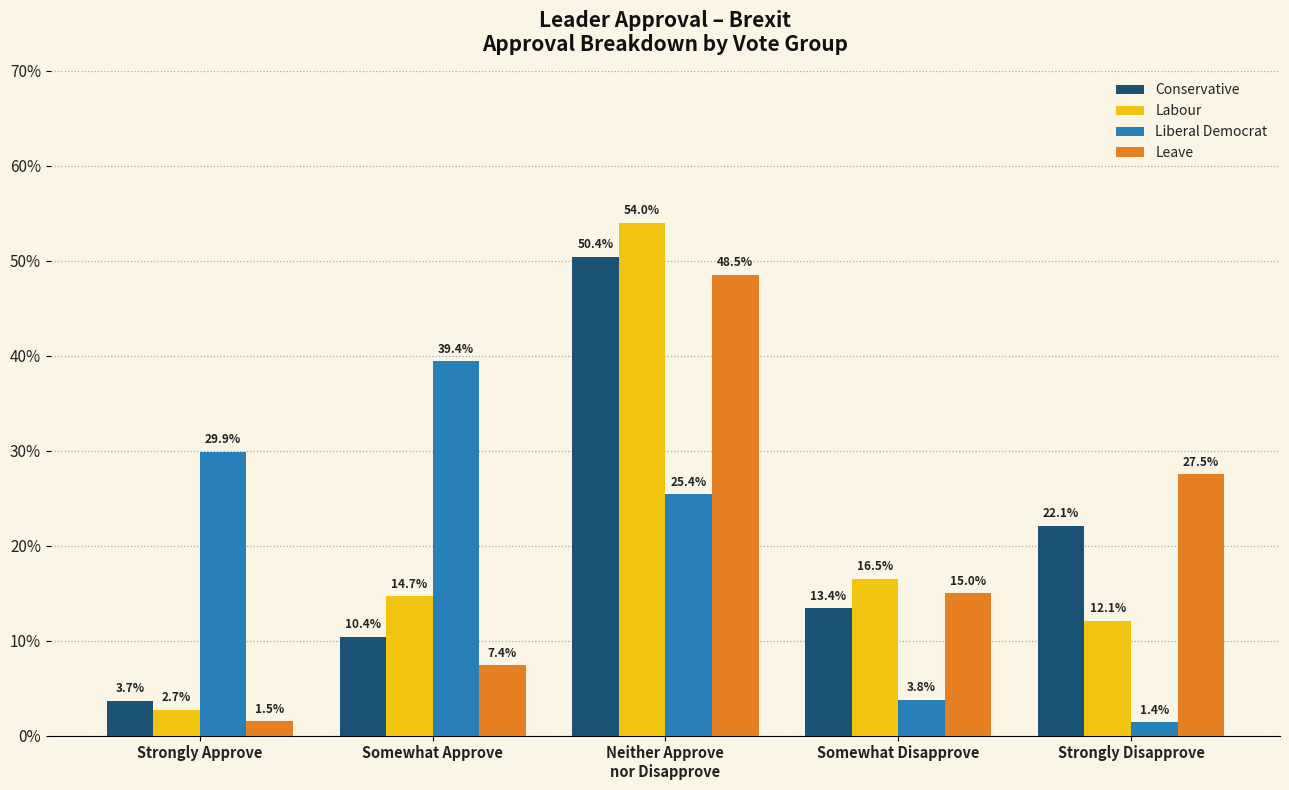

Reading right to left, transcribe all the data shown in this chart.

Conservative: 22.1	13.4	50.4	10.4	3.7
Labour: 12.1	16.5	54.0	14.7	2.7
Liberal Democrat: 1.4	3.8	25.4	39.4	29.9
Leave: 27.5	15.0	48.5	7.4	1.5